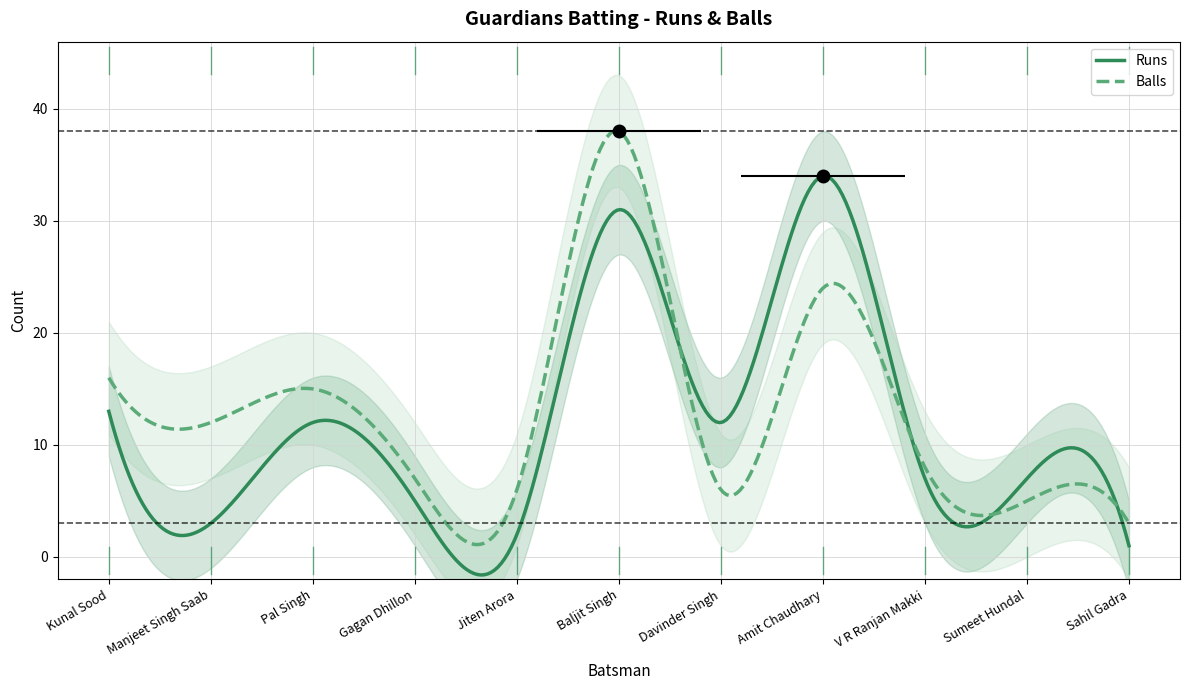

True or false: Balls and Runs cross at least once.

True